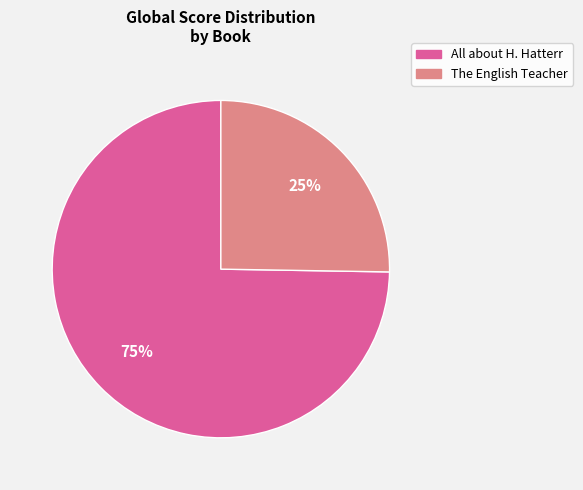

To the nearest percent, what is the combined percentage of The English Teacher and All about H. Hatterr?

100%